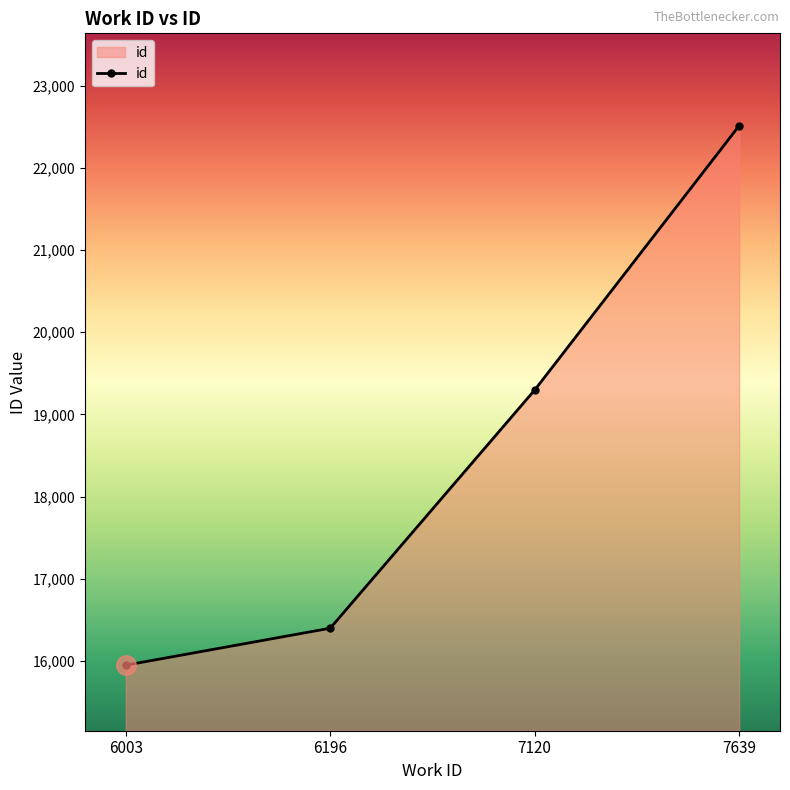

What is the average value?

18539